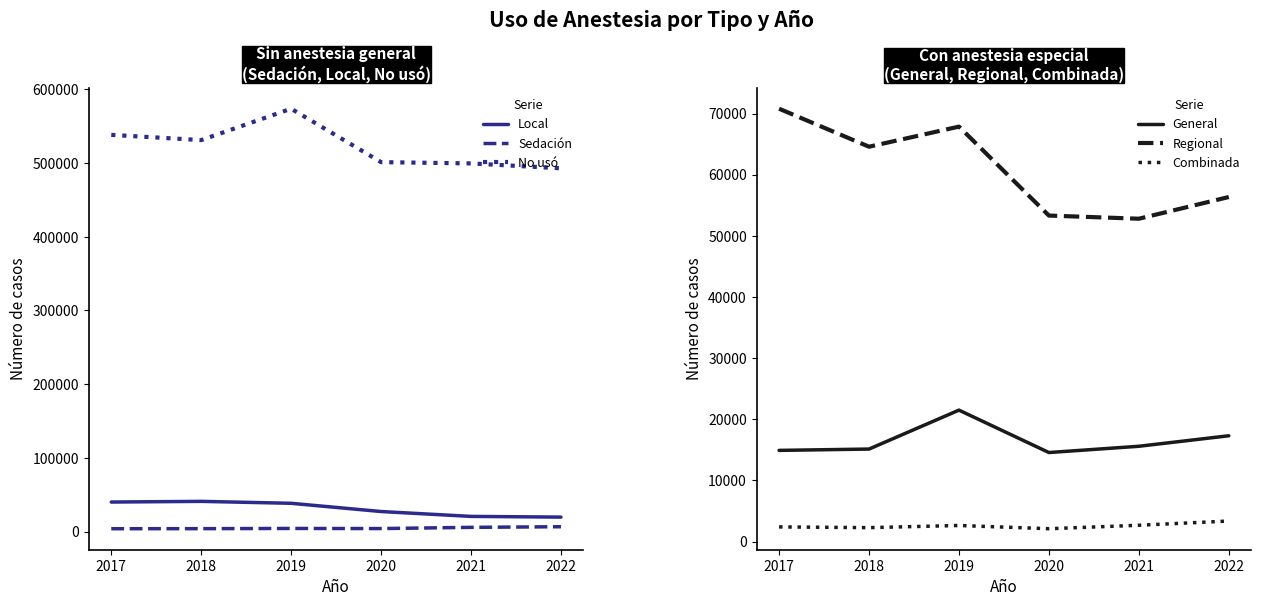

List the labels in order of Combinada value, smallest first.

2020, 2018, 2017, 2019, 2021, 2022